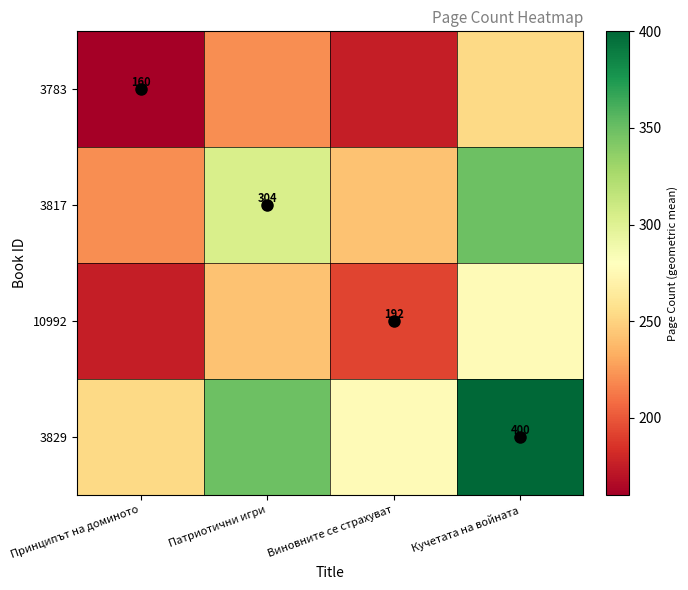

What is the sum of all 3829 values?

1278.8